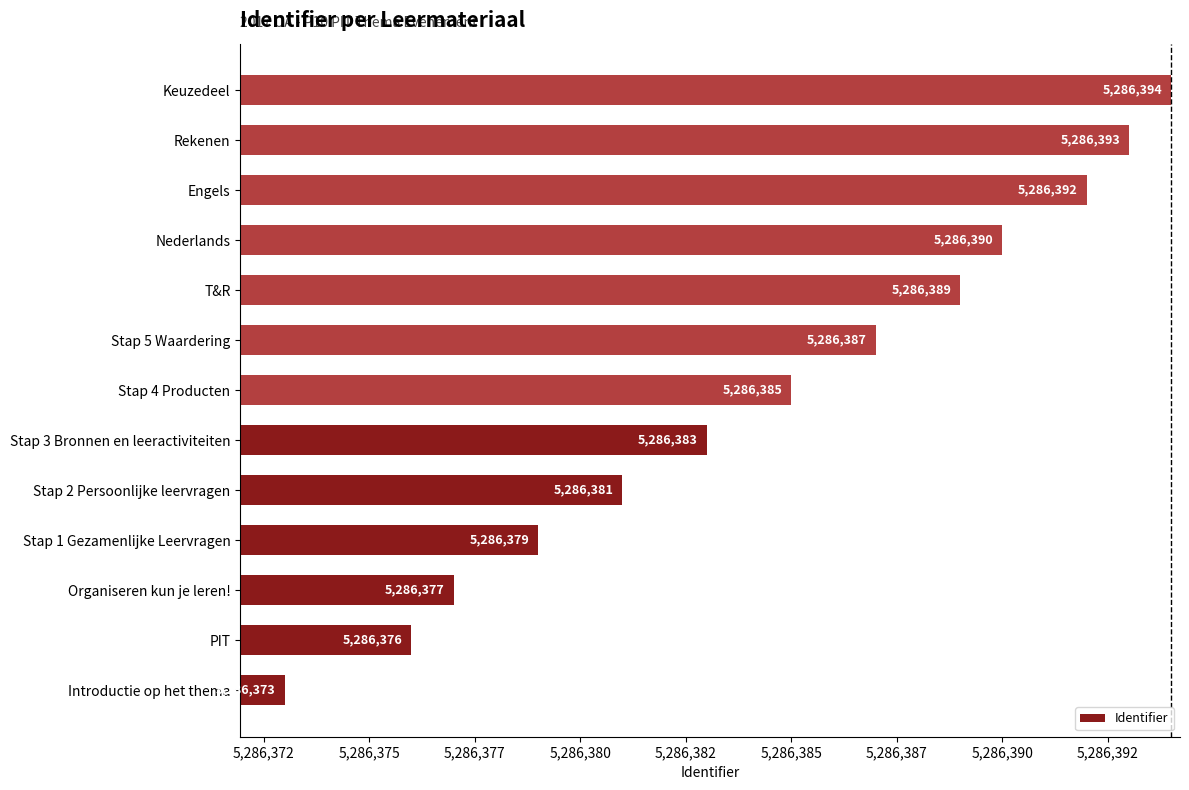

What is the sum of all values?

68722999